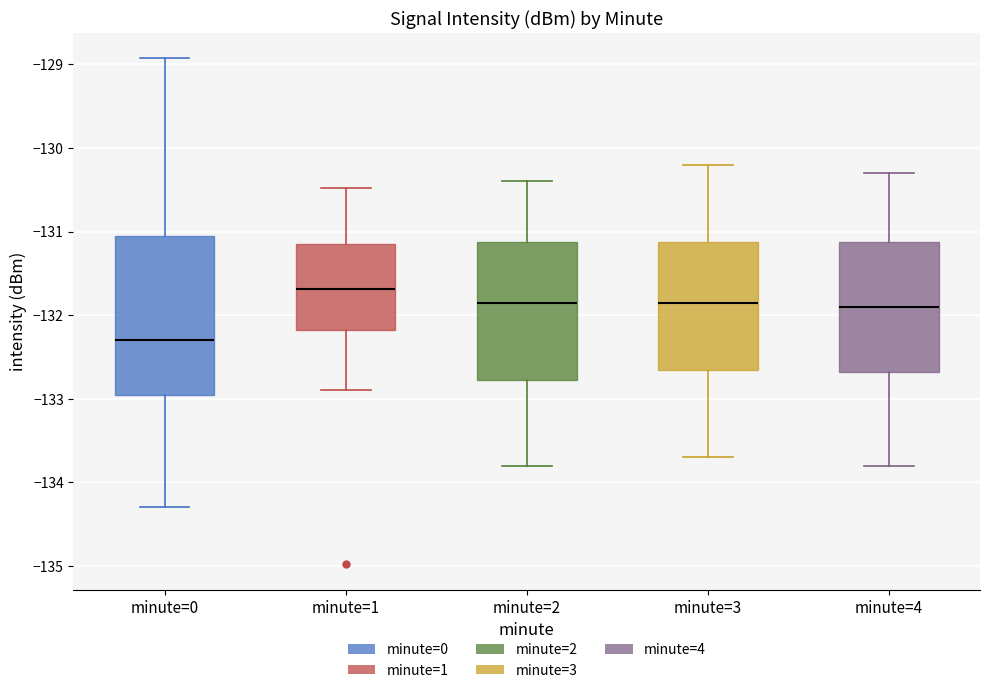

Where is the lower edge of the box for minute=4 on the y-axis? The values are not printed on the chart, so give them approximately, as read against the axis.

-132.7